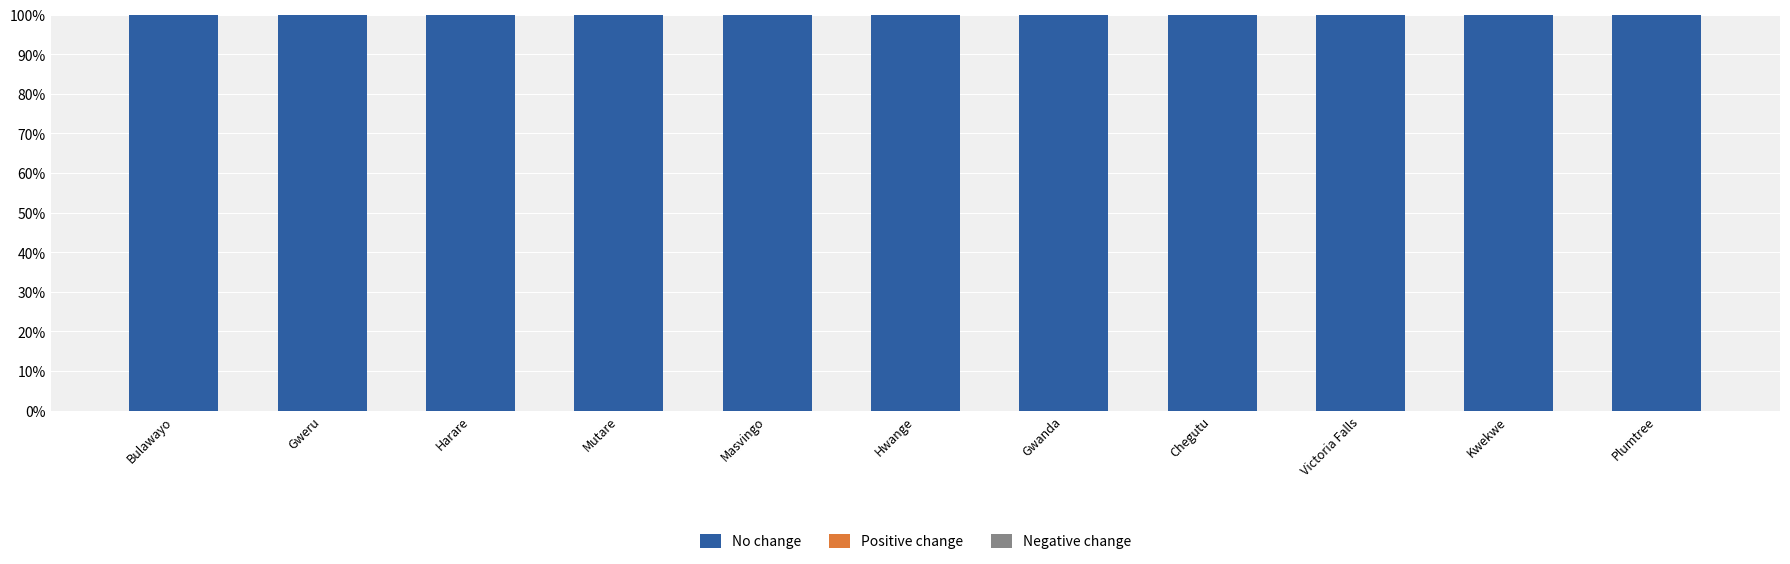

What is the label of the 11th bar from the right?

Bulawayo